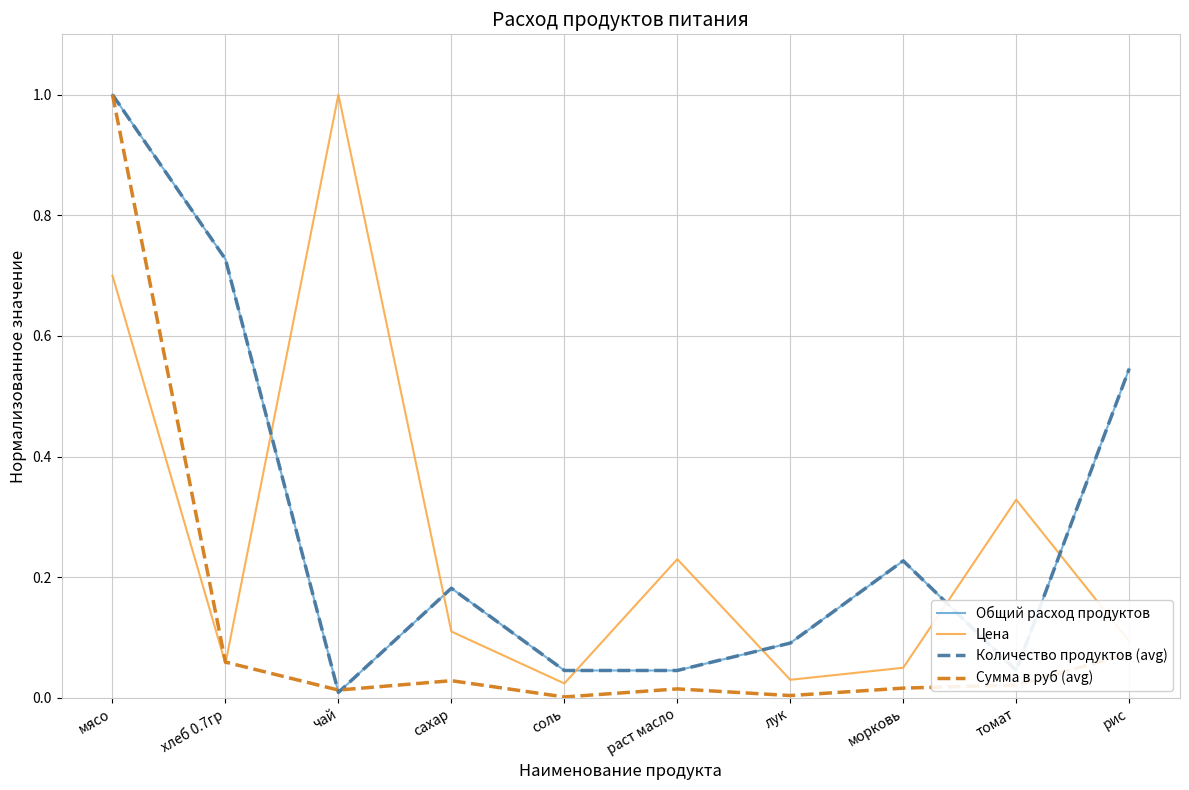

How many lines are shown in the chart?

4